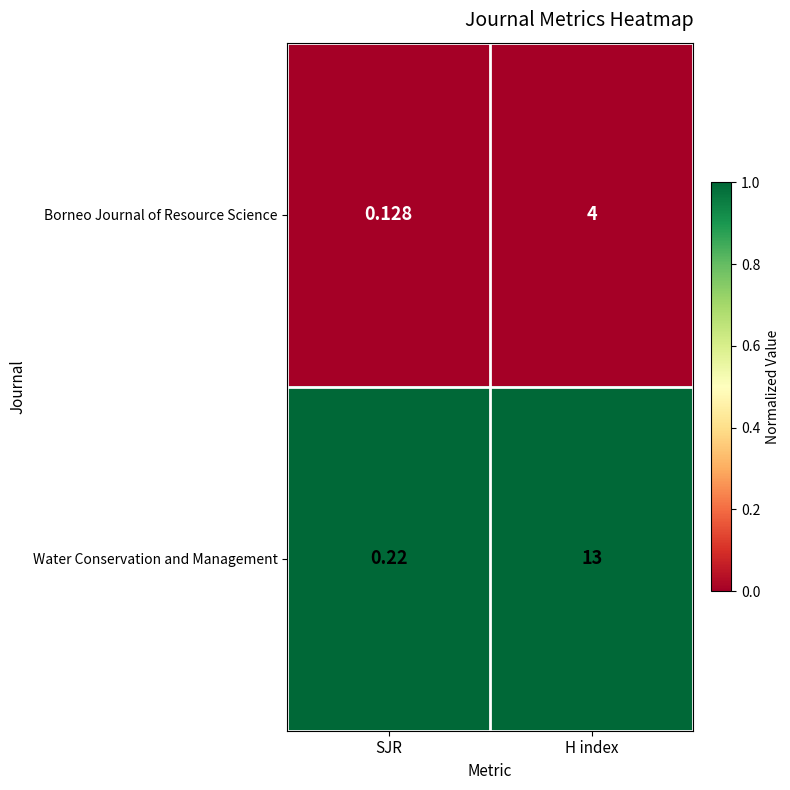

At which category is the sum across all series the highest?

H index